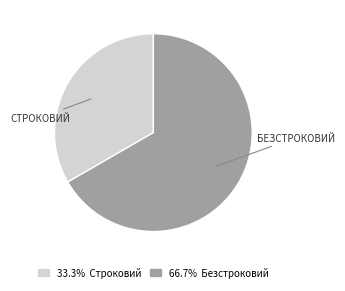

Is there any slice that represents more than half of the pie?

Yes